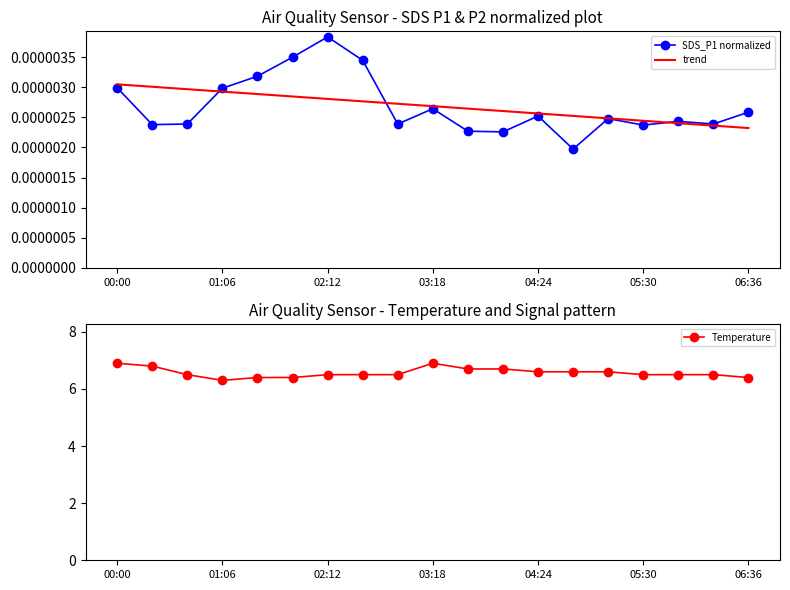

What is the lowest value of the Temperature series?

6.3